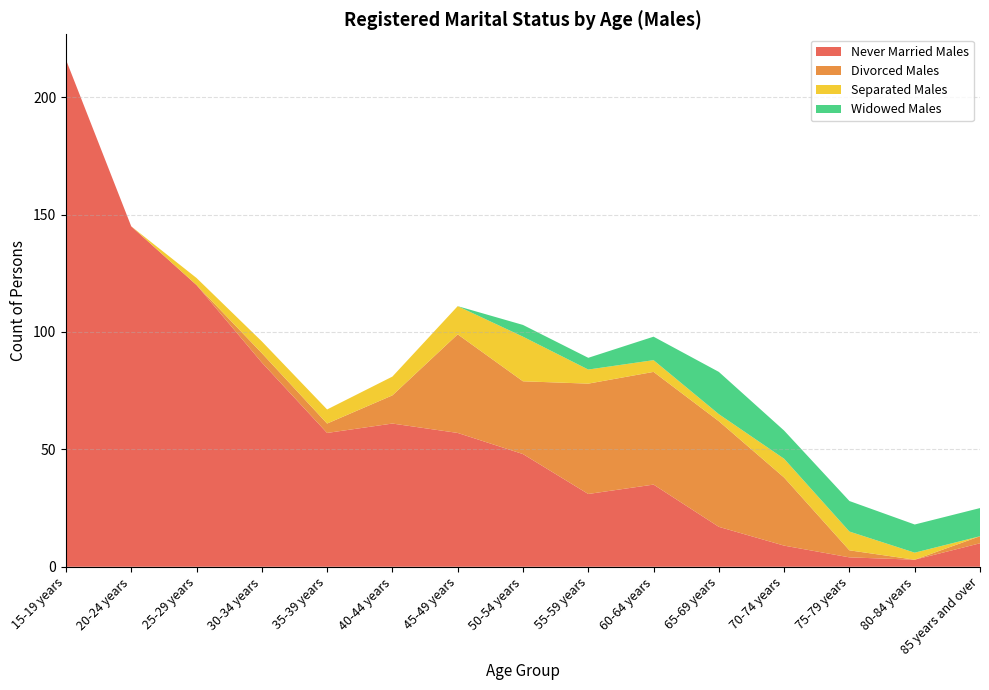

Reading right to left, transcribe all the data shown in this chart.

Never Married Males: 85 years and over=10	80-84 years=3	75-79 years=4	70-74 years=9	65-69 years=17	60-64 years=35	55-59 years=31	50-54 years=48	45-49 years=57	40-44 years=61	35-39 years=57	30-34 years=87	25-29 years=120	20-24 years=145	15-19 years=216
Divorced Males: 85 years and over=3	80-84 years=0	75-79 years=3	70-74 years=29	65-69 years=45	60-64 years=48	55-59 years=47	50-54 years=31	45-49 years=42	40-44 years=12	35-39 years=4	30-34 years=4	25-29 years=0	20-24 years=0	15-19 years=0
Separated Males: 85 years and over=0	80-84 years=3	75-79 years=8	70-74 years=8	65-69 years=3	60-64 years=5	55-59 years=6	50-54 years=19	45-49 years=12	40-44 years=8	35-39 years=6	30-34 years=5	25-29 years=3	20-24 years=0	15-19 years=0
Widowed Males: 85 years and over=12	80-84 years=12	75-79 years=13	70-74 years=12	65-69 years=18	60-64 years=10	55-59 years=5	50-54 years=5	45-49 years=0	40-44 years=0	35-39 years=0	30-34 years=0	25-29 years=0	20-24 years=0	15-19 years=0